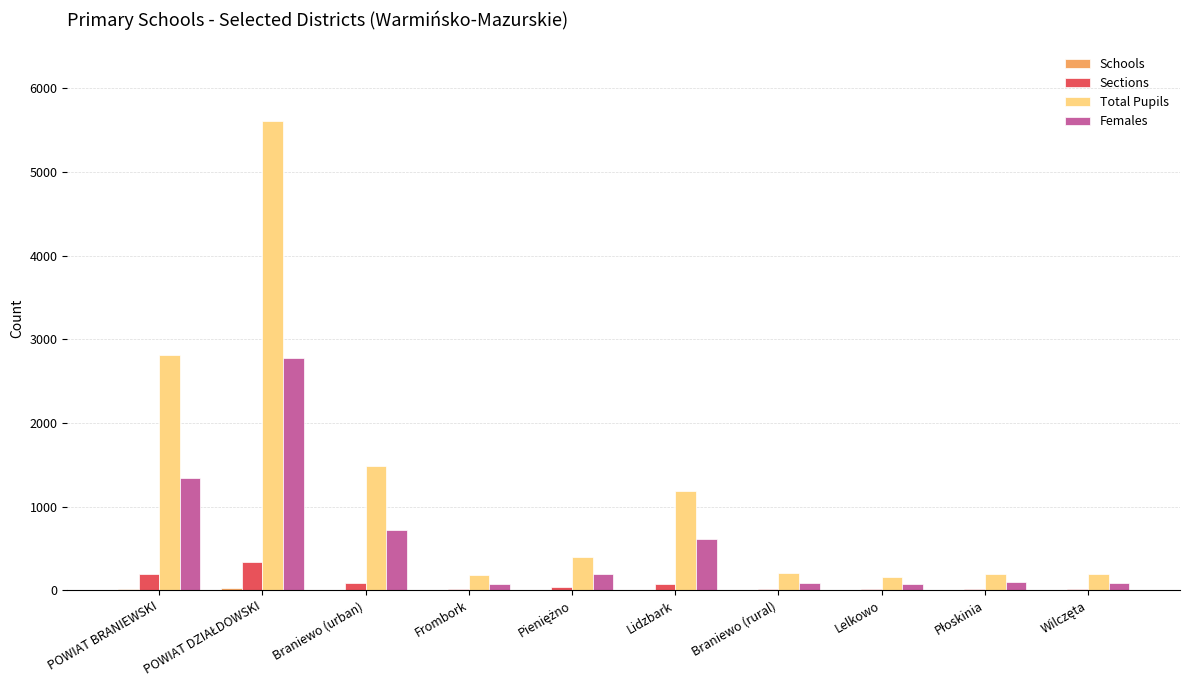

What is the sum of all Sections values?

799